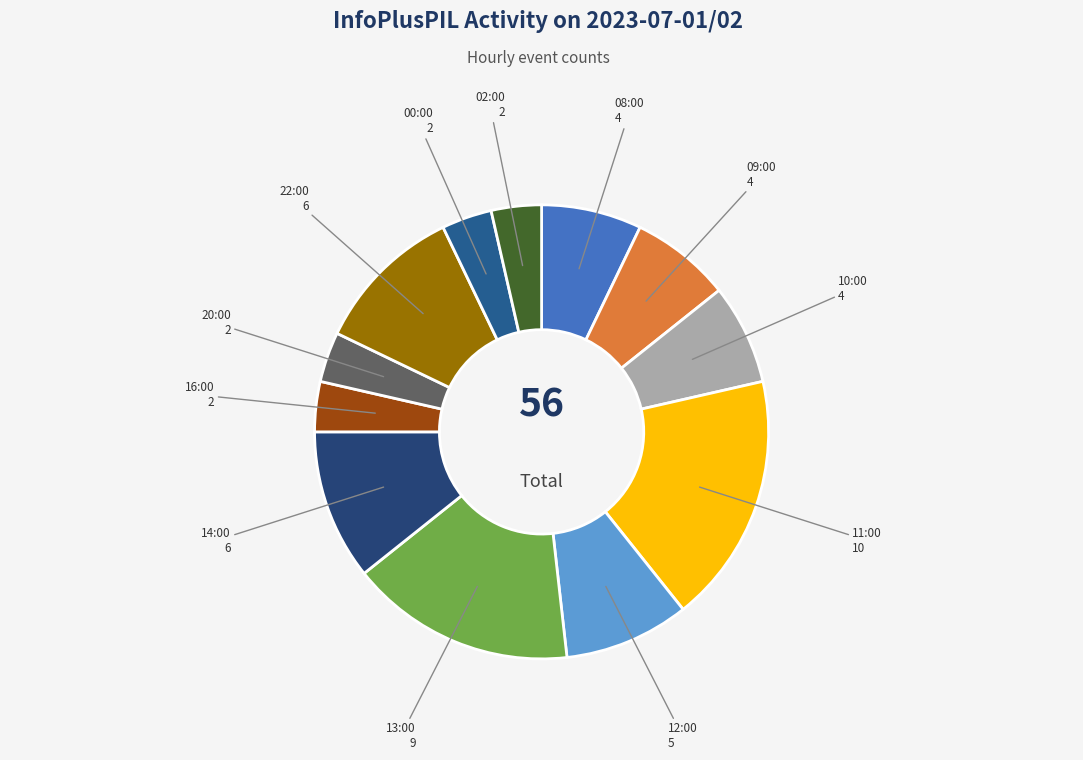

How many segments does this pie chart have?

12